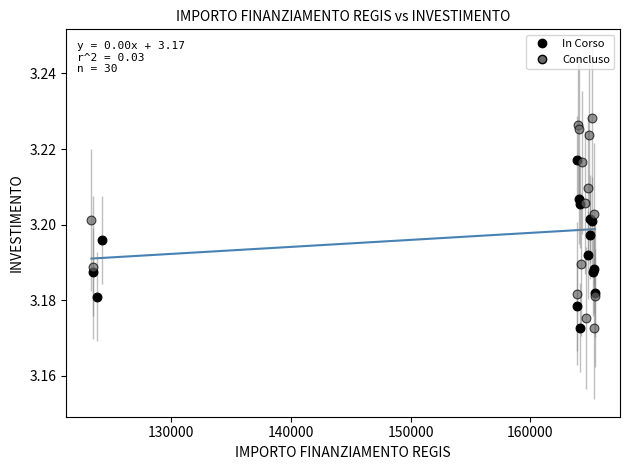

Which series has the widest spread of Y values?

Concluso